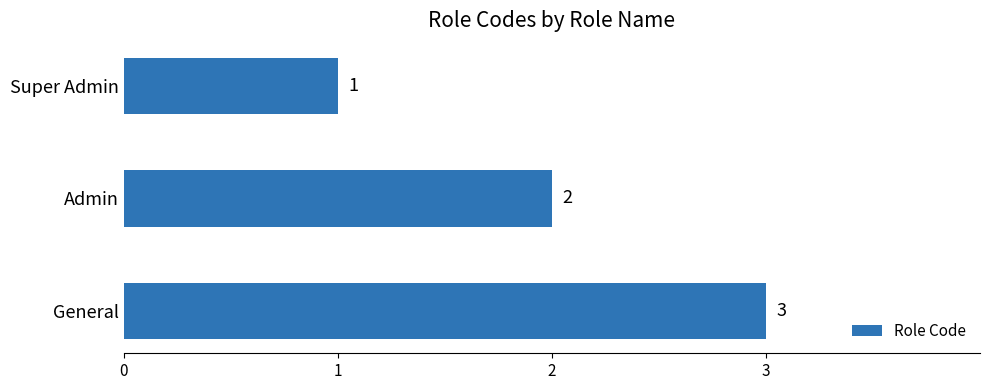

The value at General is 1. True or false?

False